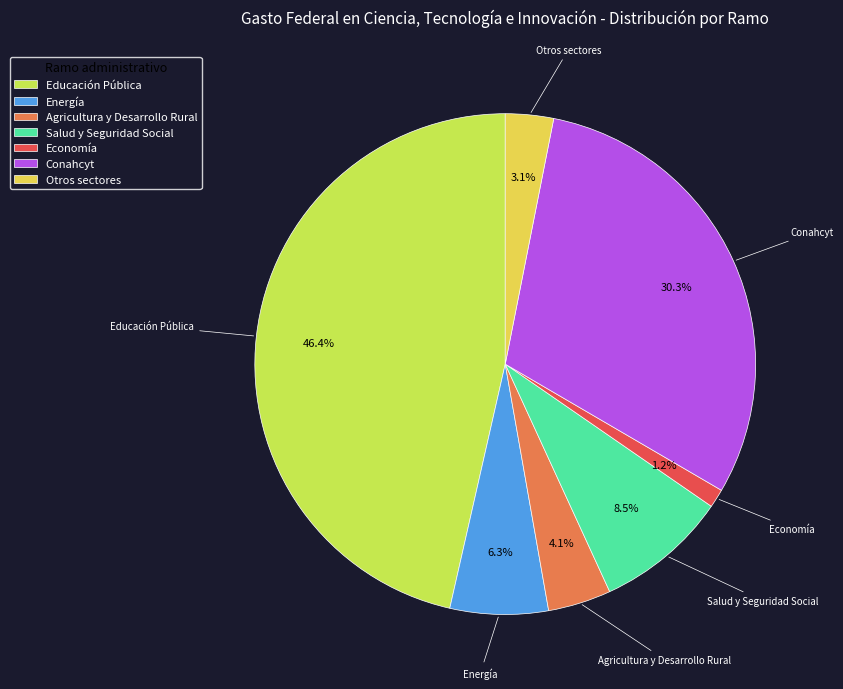

To the nearest percent, what is the combined percentage of Otros sectores and Conahcyt?

33%